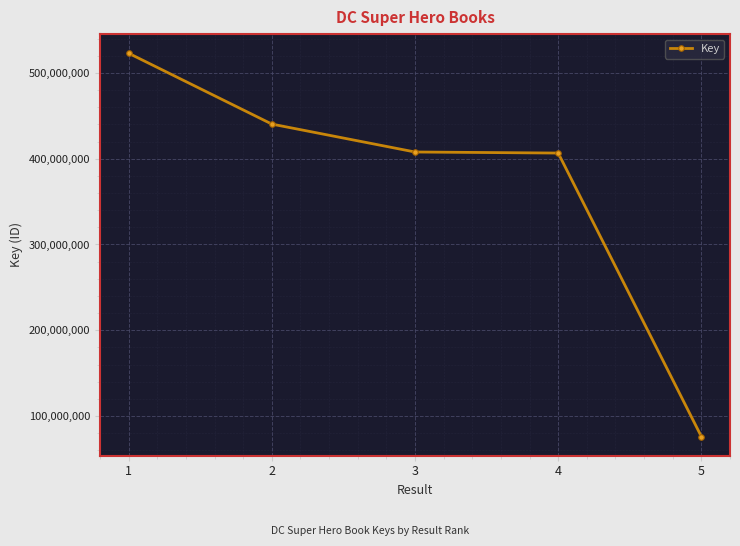

Is this an area chart (filled region under the line)?

No